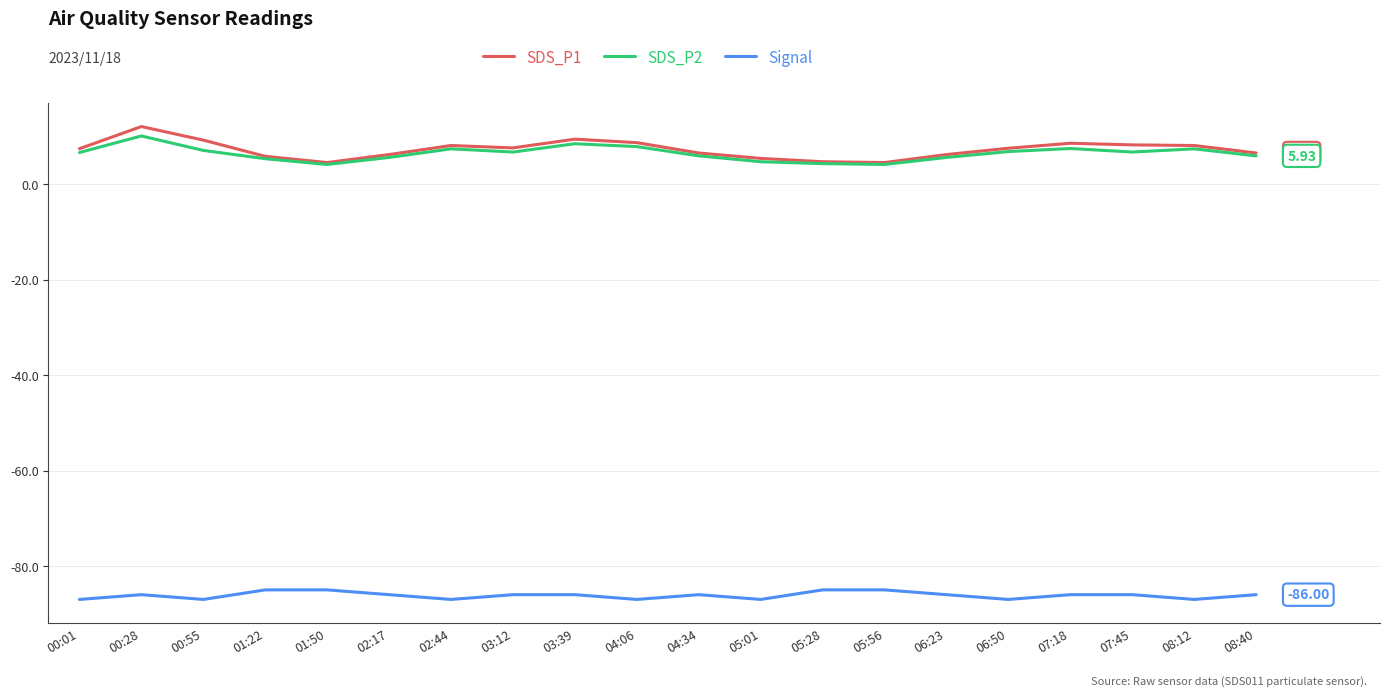

What is the difference between the highest and lowest values at 06:50?

94.5